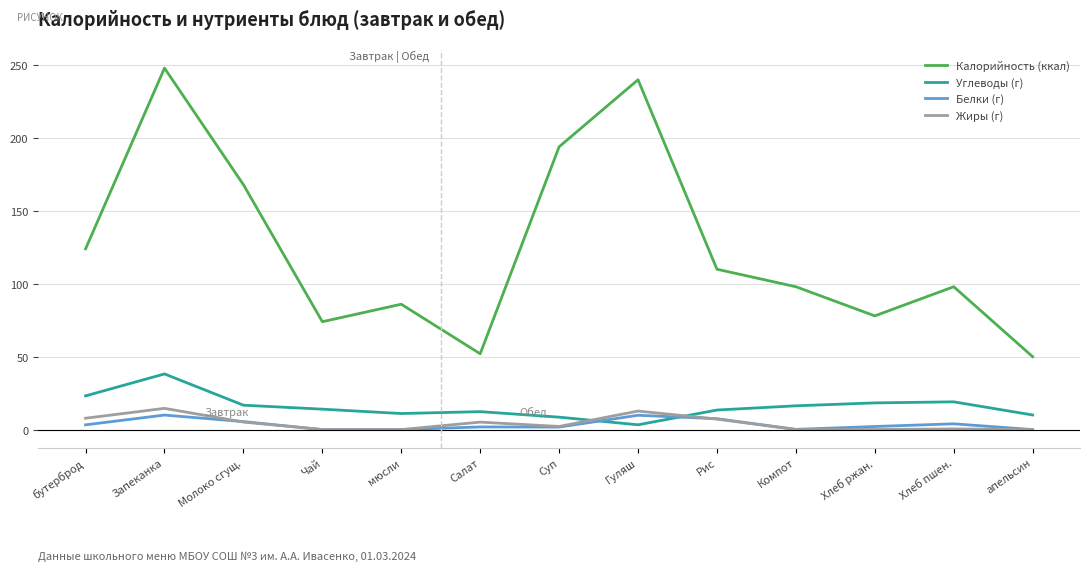

What is the difference between the highest and lowest values at мюсли?

86.0